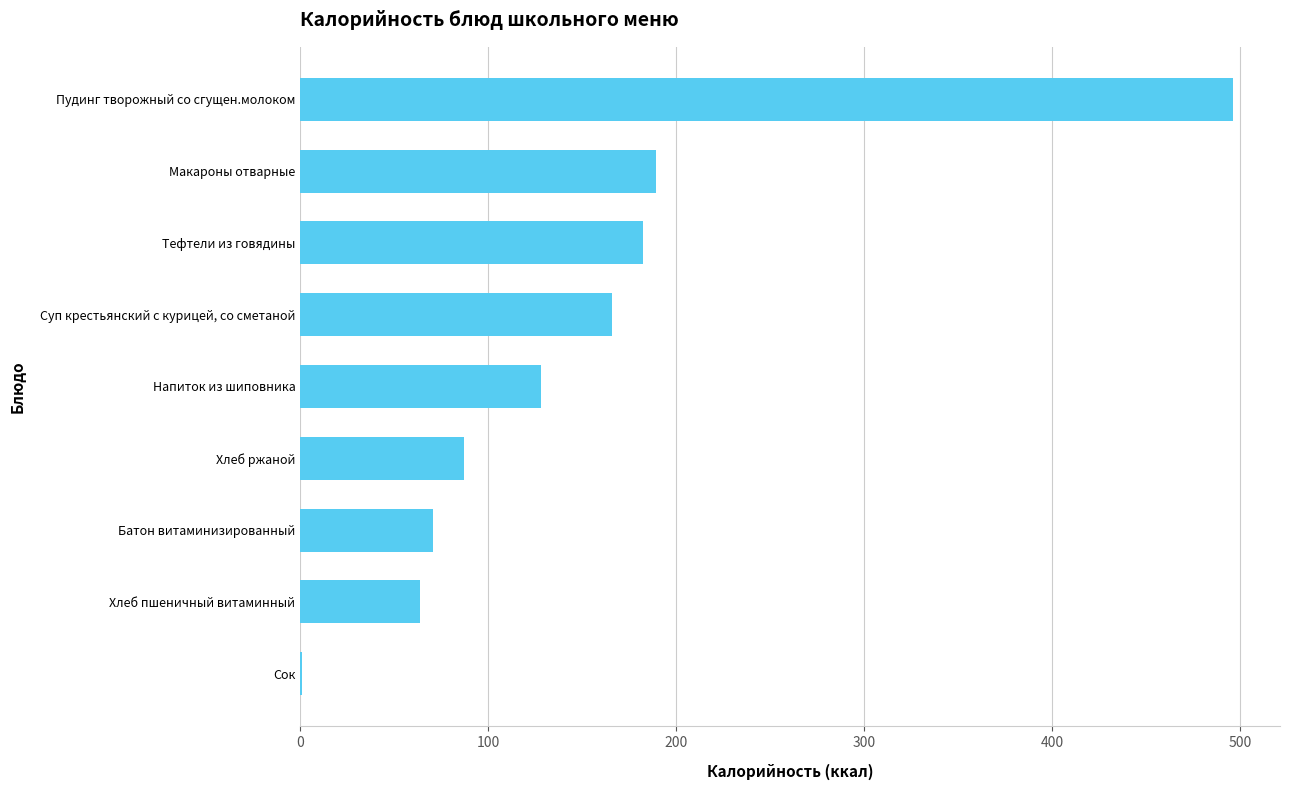

Is it true that the value at Хлеб ржаной is 23.2?

False